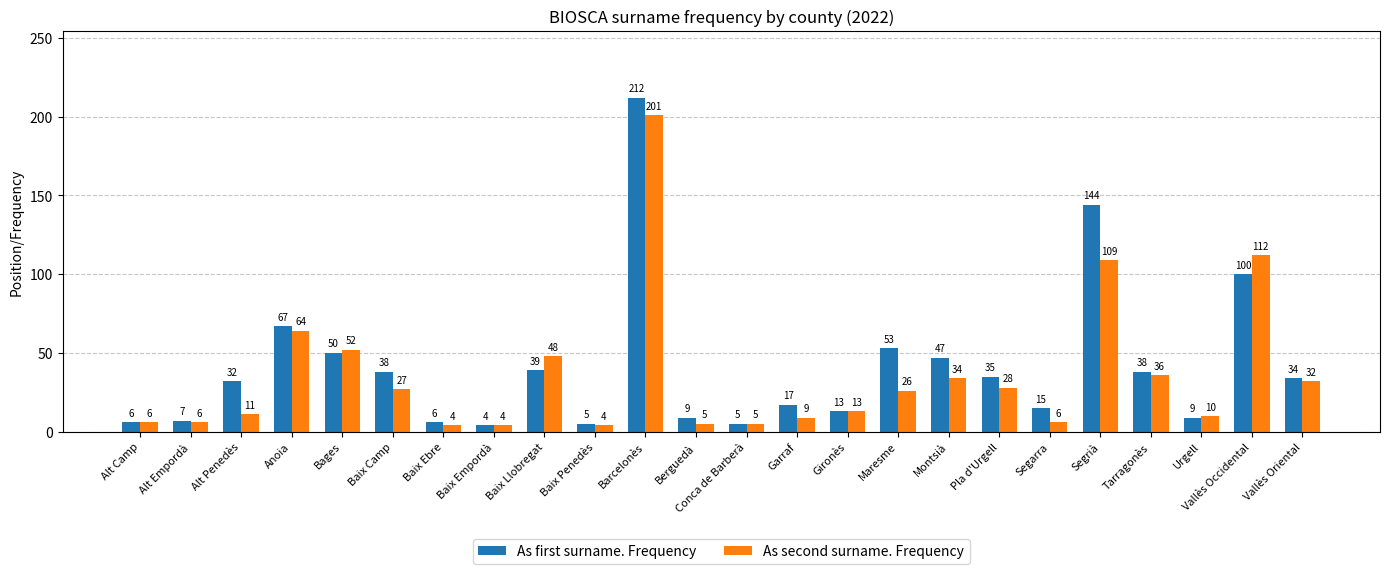

At Alt Penedès, list the series in order from smallest to largest.

As second surname. Frequency, As first surname. Frequency